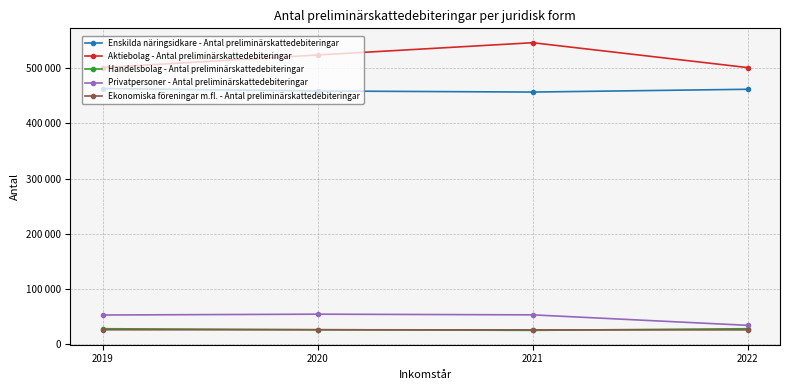

The Ekonomiska föreningar m.fl. - Antal preliminärskattedebiteringar series shows 7240 at 2020. True or false?

False